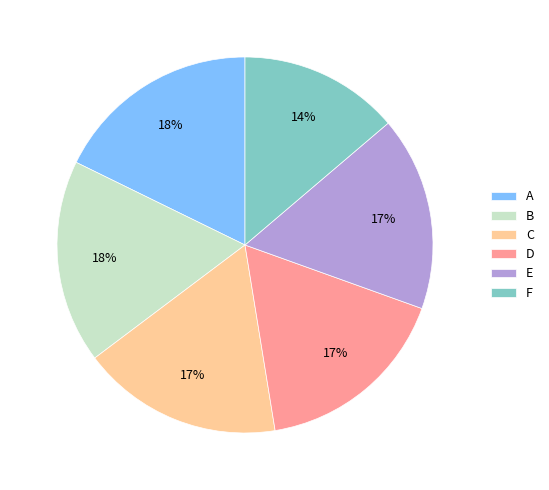

How many segments does this pie chart have?

6